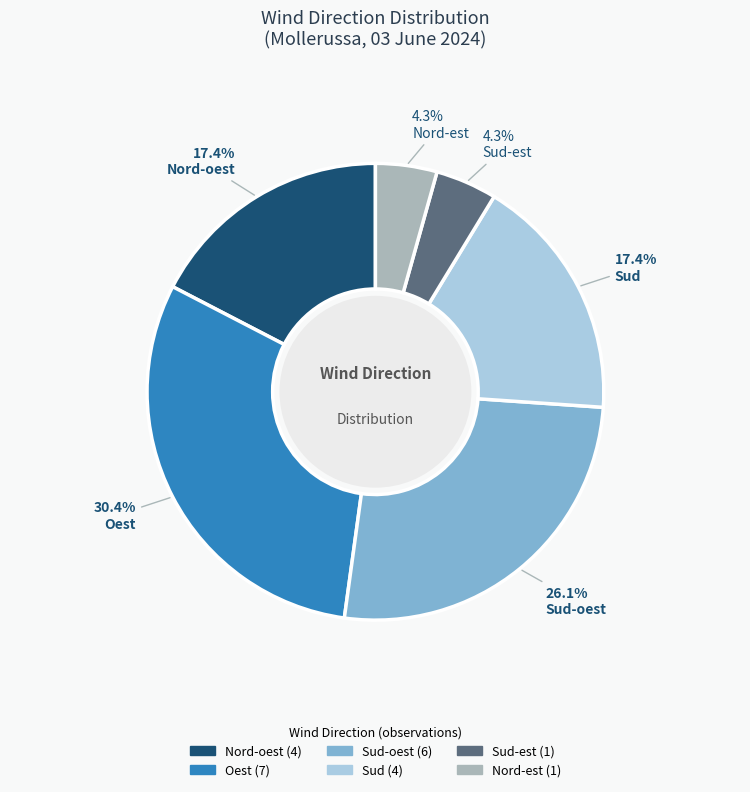

Does any single category account for the majority?

No